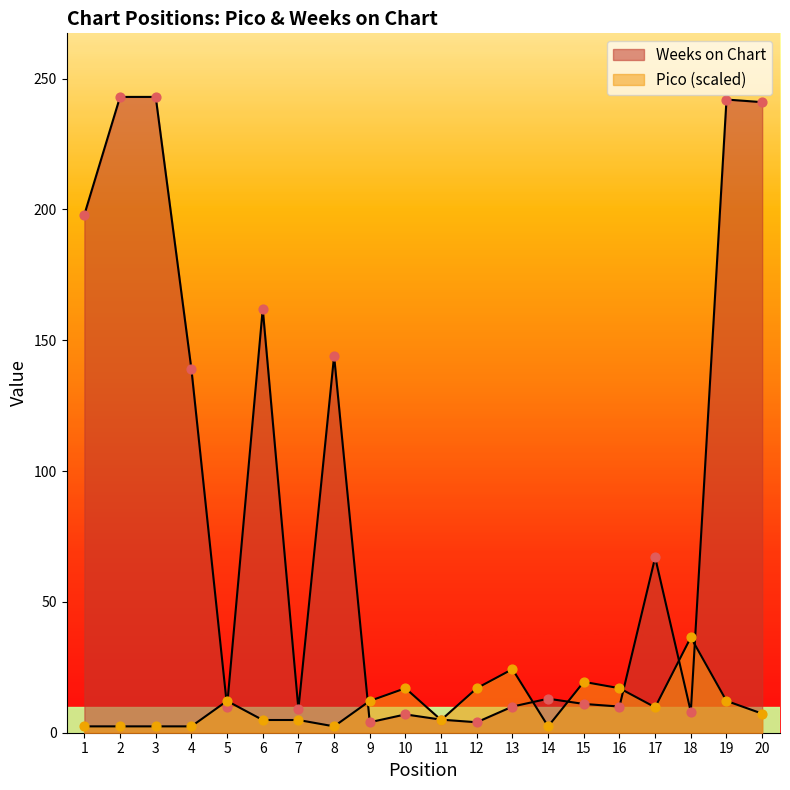

At how many categories does at least one series exceed 92?

8